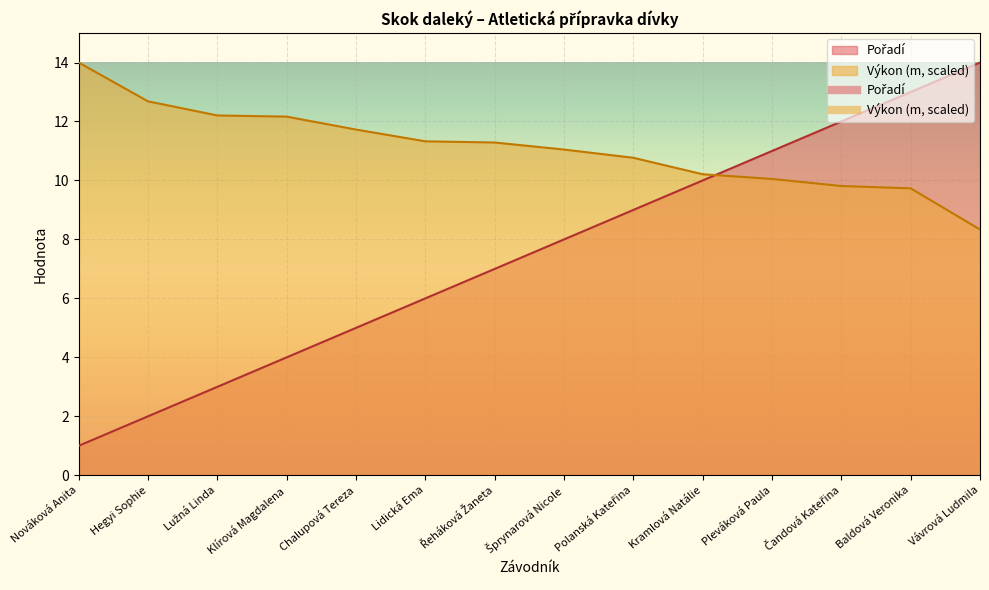

What is the spread (max minus min) of values at Pleváková Paula?

0.9